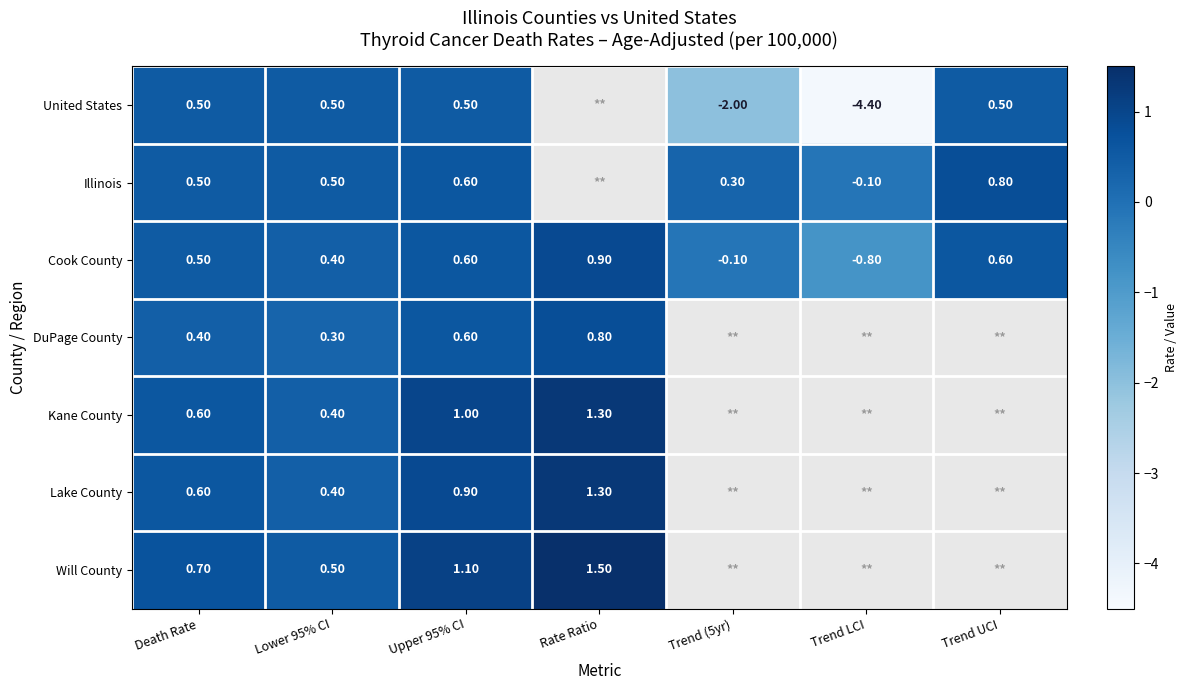

What is the sum of the Illinois values at Trend LCI and Trend UCI?

0.7